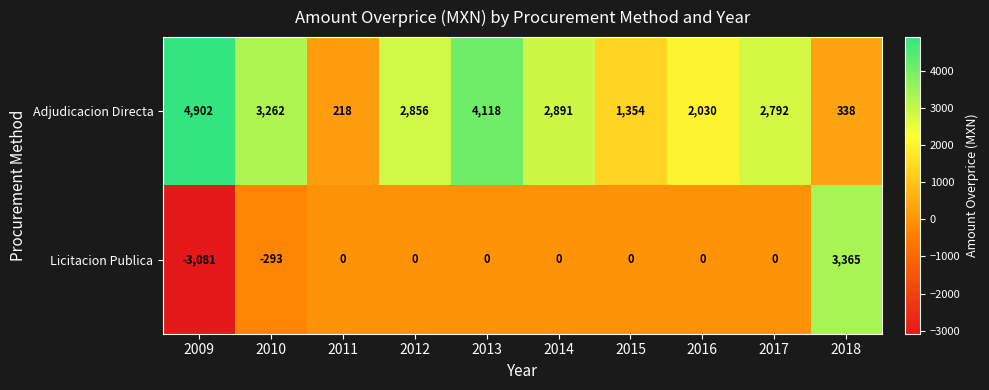

What is the difference between the highest and lowest values at 2009?

7983